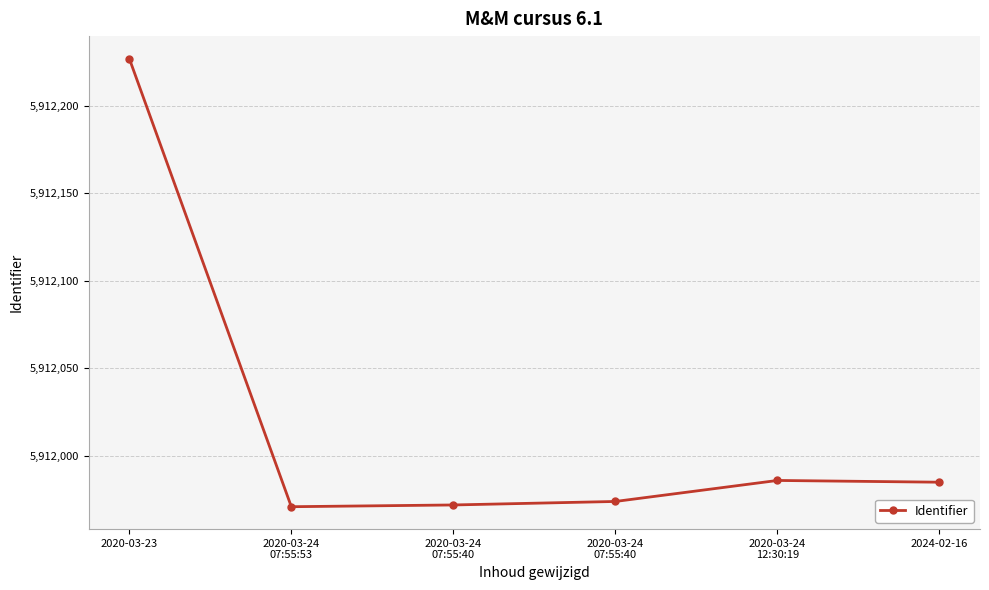

Reading right to left, what are all the values shown in this chart?

2024-02-16=5911985	2020-03-24
12:30:19=5911986	2020-03-24
07:55:40=5911974	2020-03-24
07:55:40=5911972	2020-03-24
07:55:53=5911971	2020-03-23=5912227